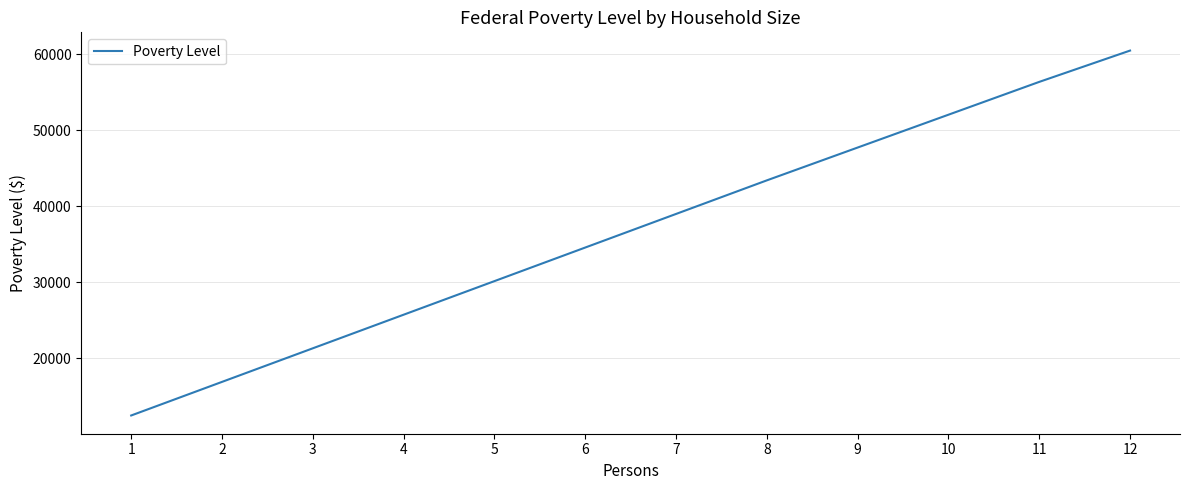

At which category does the chart reach its minimum across all series?

1